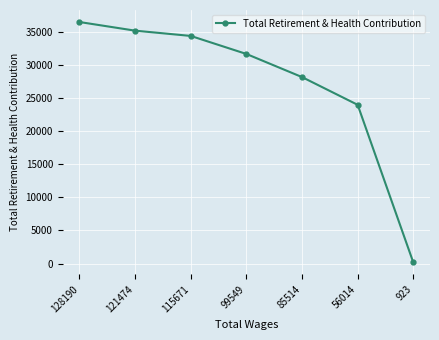

Reading left to right, what are all the values shown in this chart?

128190=36527	121474=35221	115671=34423	99549=31696	85514=28198	56014=24003	923=158